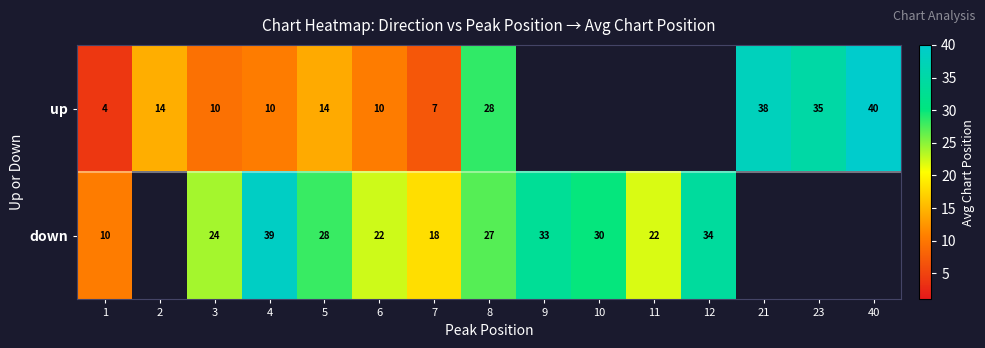

At 7, list the series in order from smallest to largest.

up, down